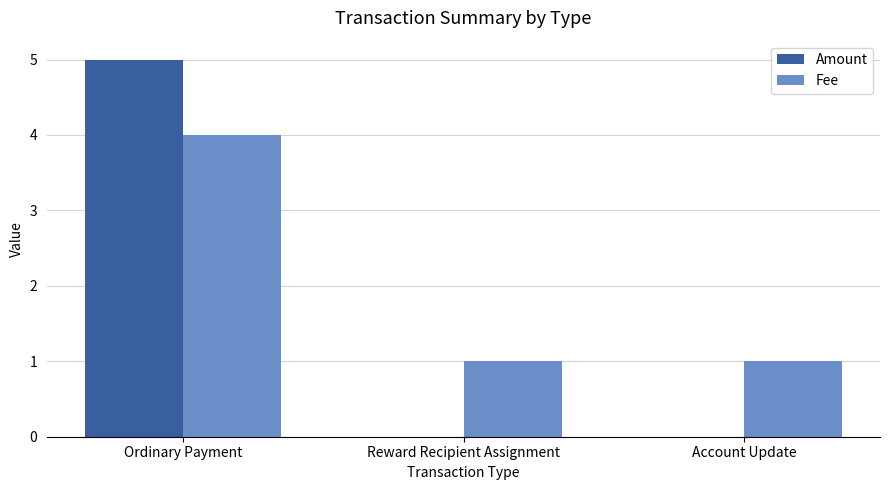

At which category is the sum across all series the highest?

Ordinary Payment